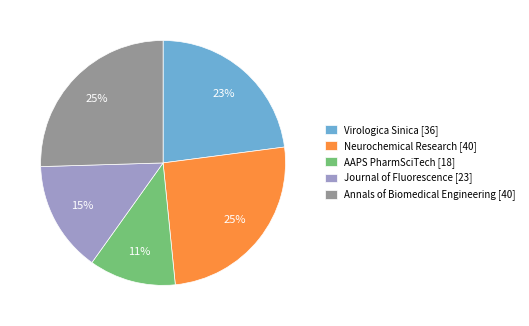

What percentage is the Virologica Sinica slice, to the nearest percent?

23%